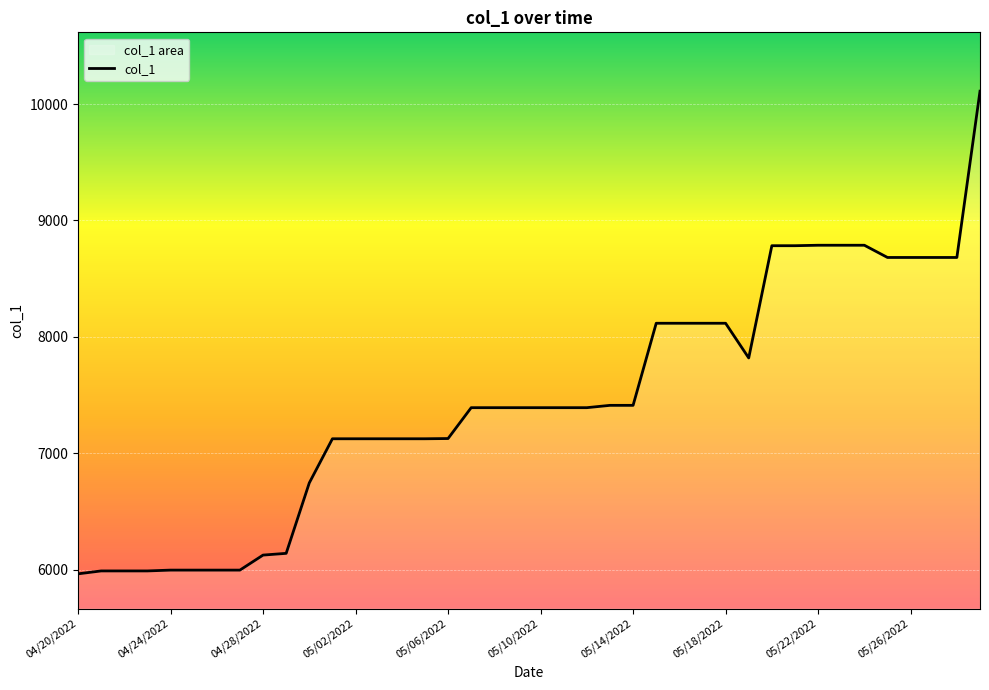

What is the ratio of the value at 05/13/2022 to the value at 04/29/2022?

1.2